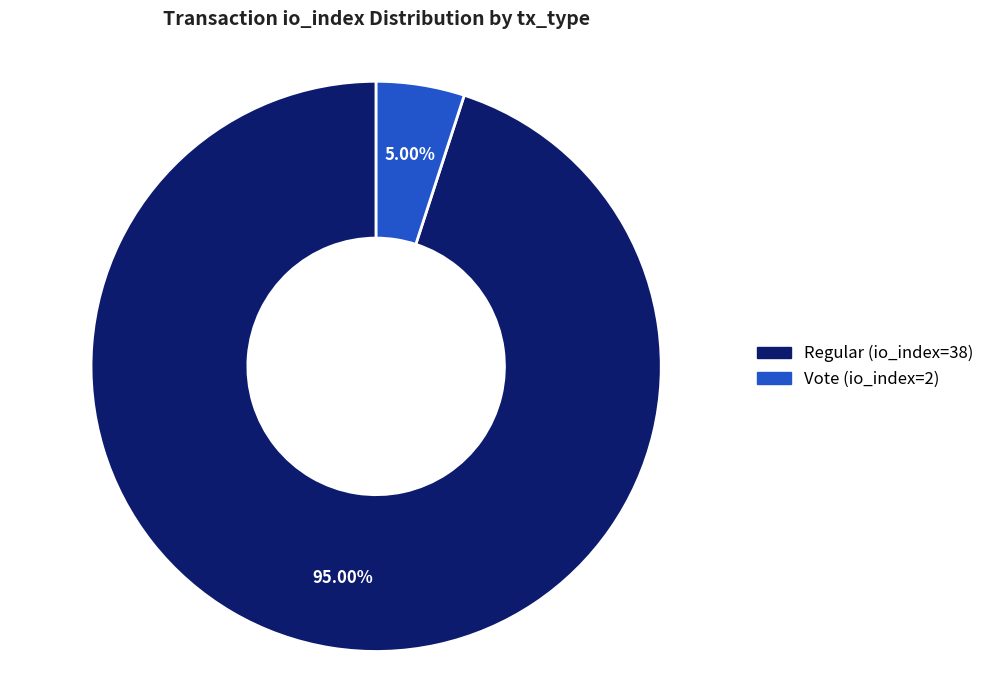

True or false: Regular (io_index=38) accounts for 99% of the total.

False